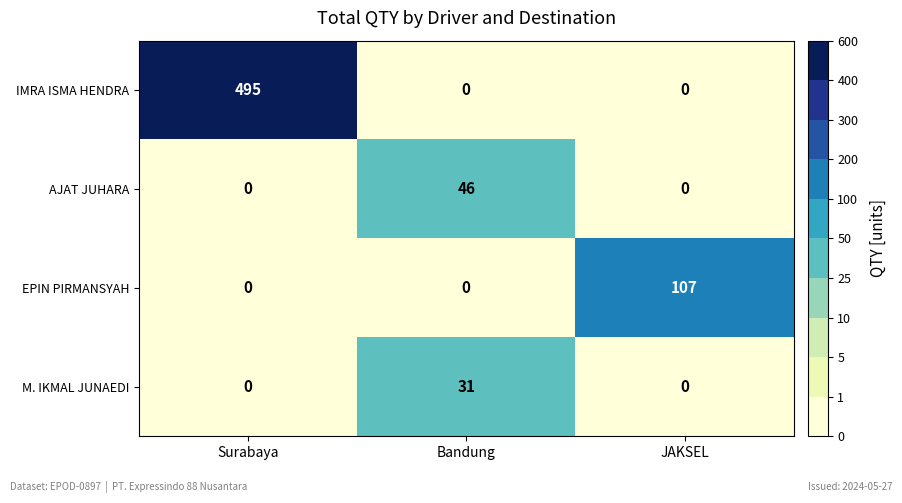

Between Surabaya and Bandung, which series saw the biggest shift?

IMRA ISMA HENDRA